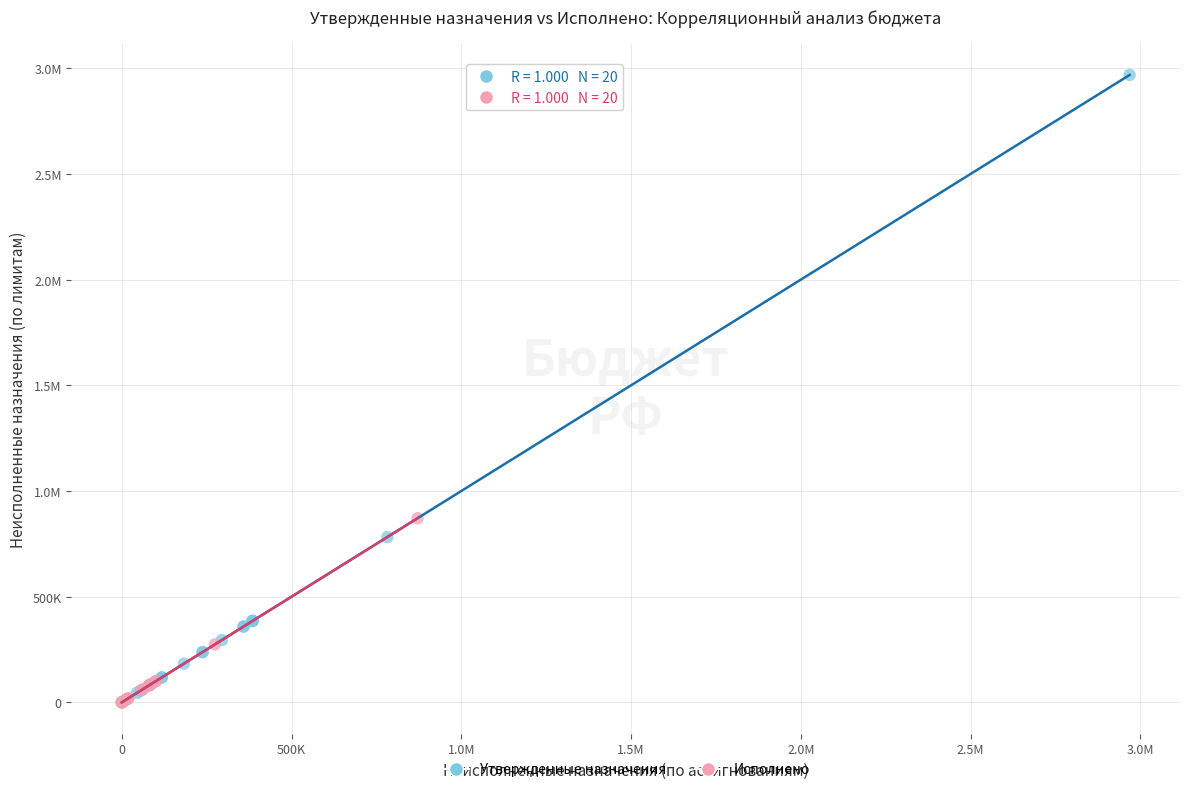

What are all the series names shown in the legend?

Утвержденные назначения, Исполнено